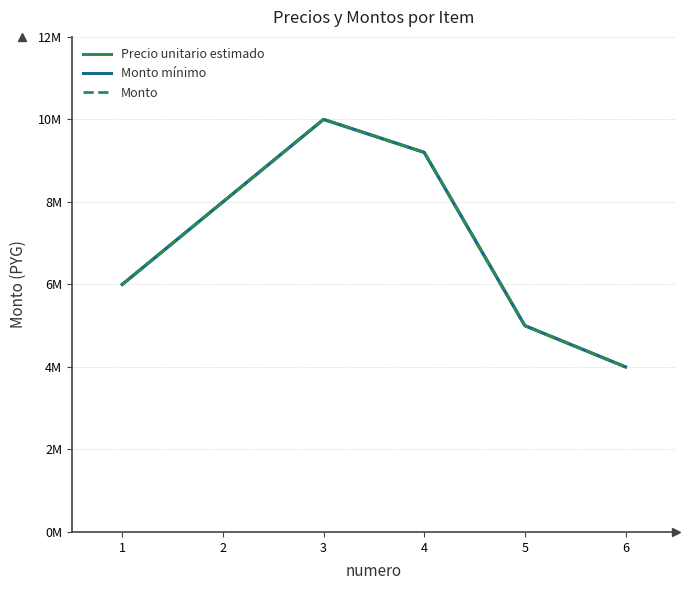

Does the chart have visible grid lines?

Yes